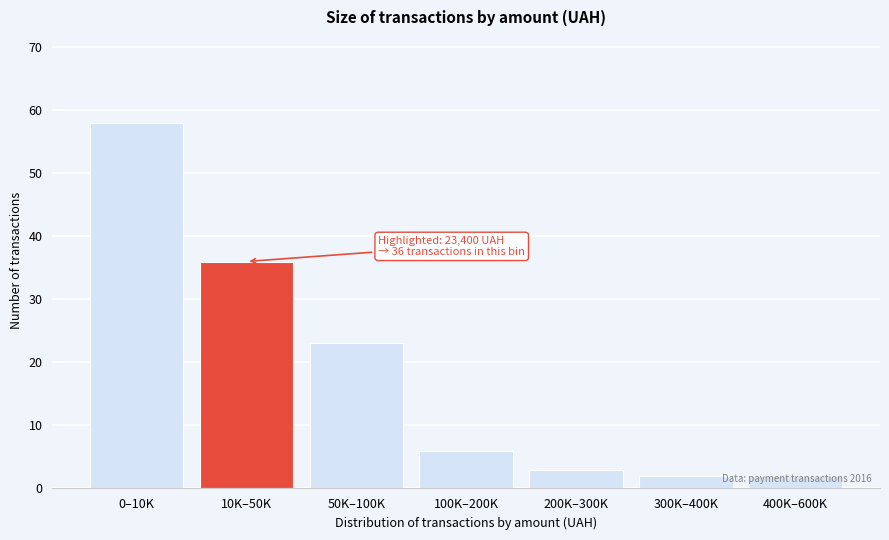

The value at 50K–100K is 23. True or false?

True